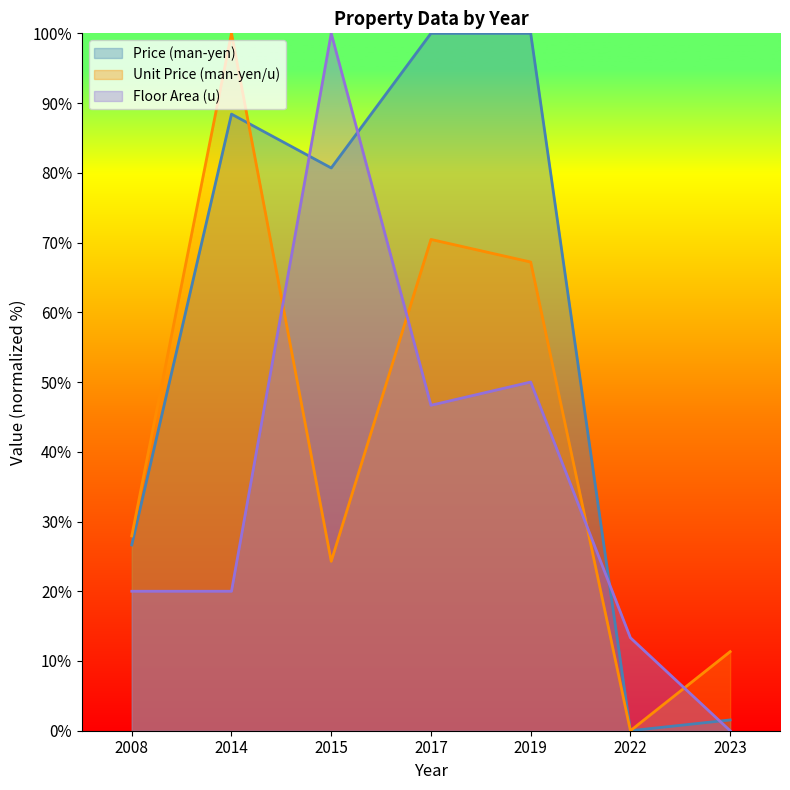

Which series changed the most between 2014 and 2023?

Unit Price (man-yen/u)